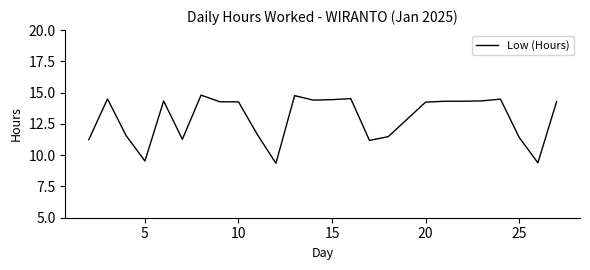

What is the greatest value displayed?

14.8